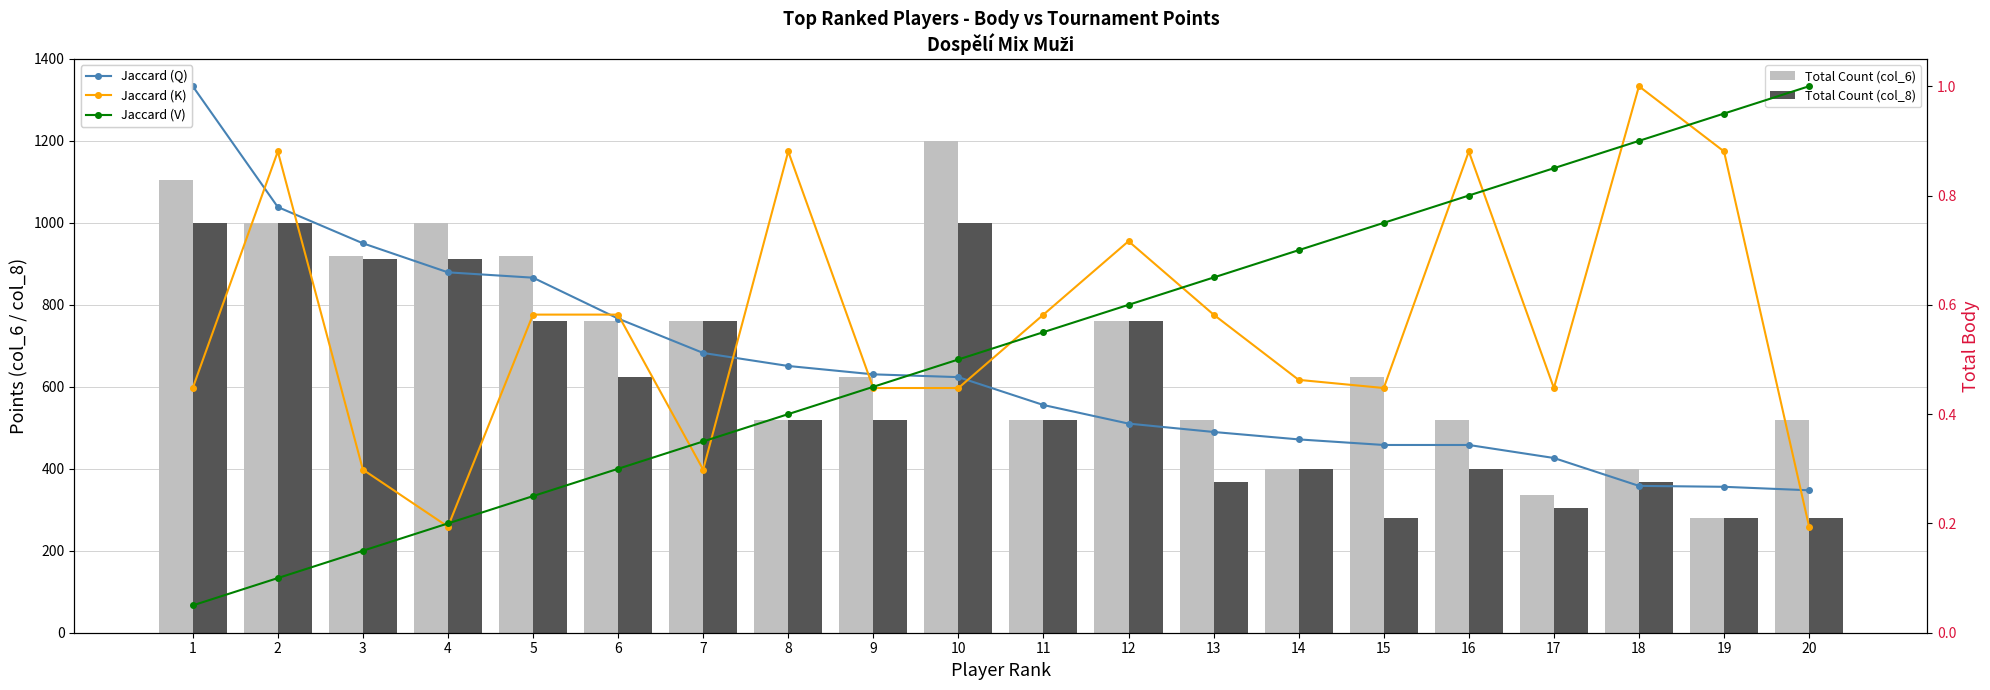

What is the minimum value shown in the chart?

0.1